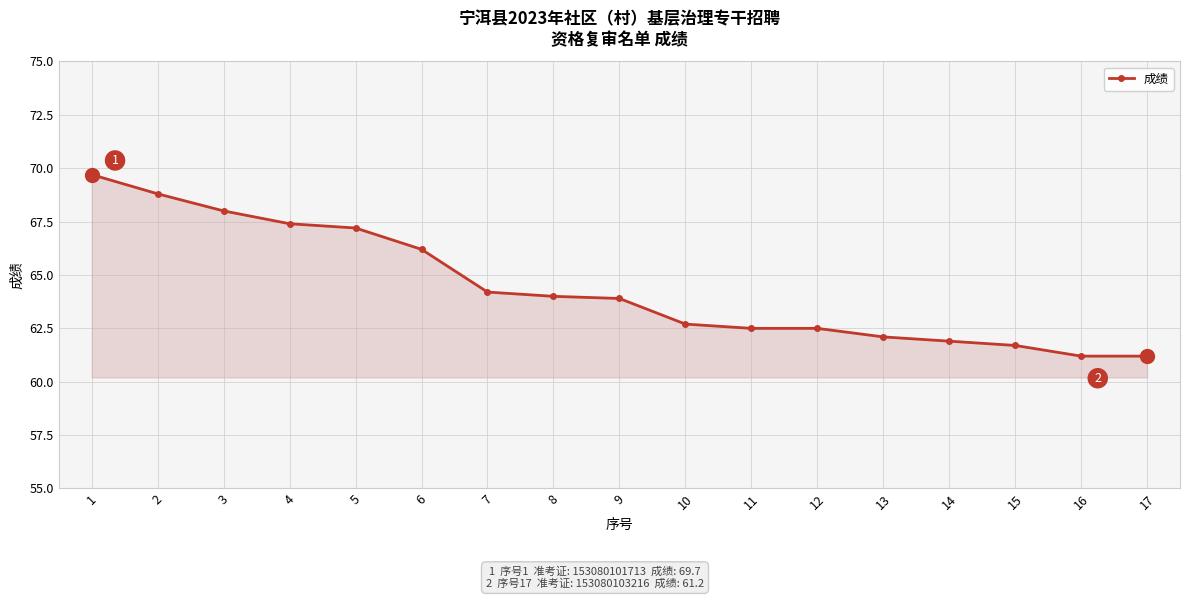

Which has a higher value, 13 or 11?

11